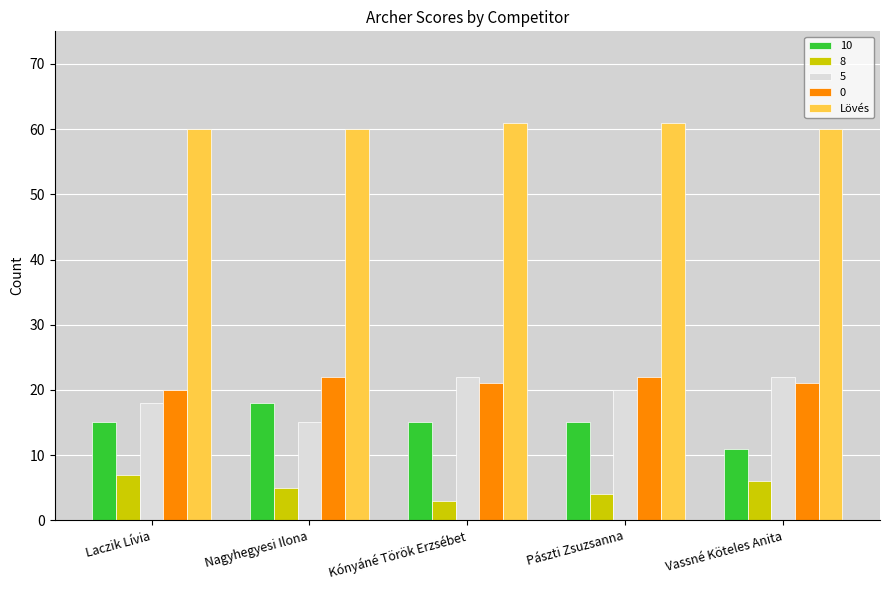

What is the lowest value of the 10 series?

11